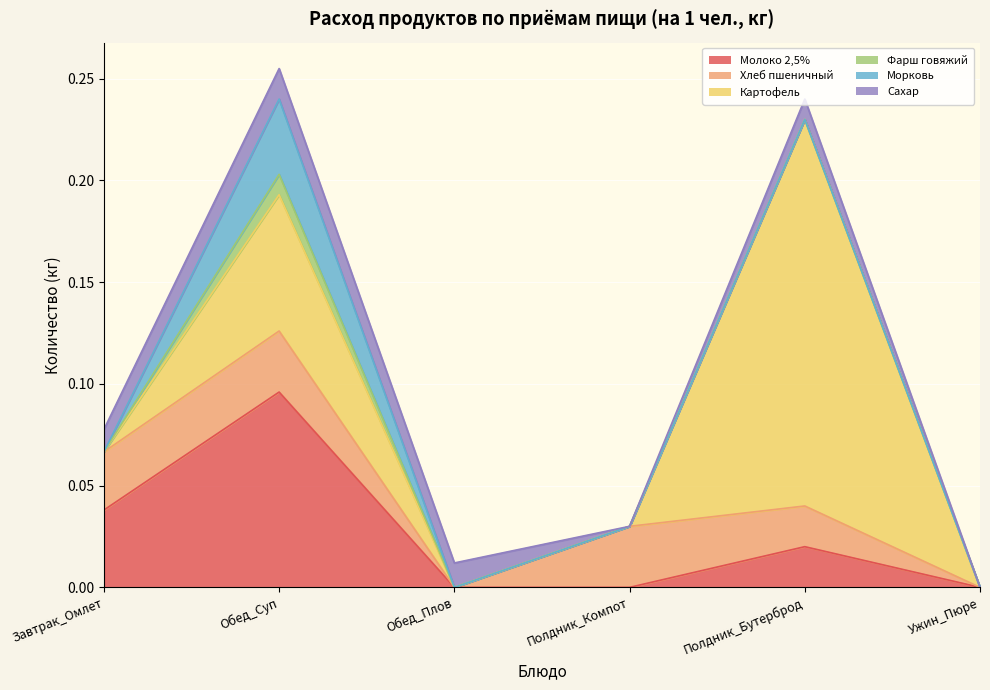

True or false: Морковь has a value of 0.0 at Обед_Суп.

True